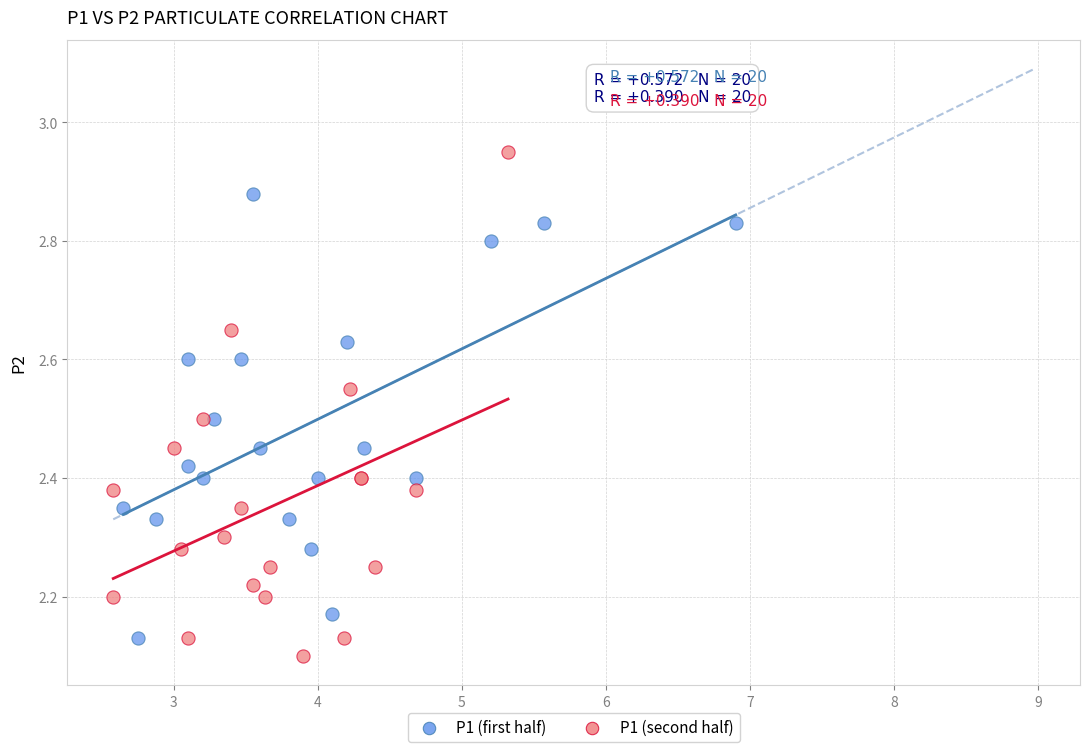

Which series reaches the maximum Y coordinate?

P1 (second half)